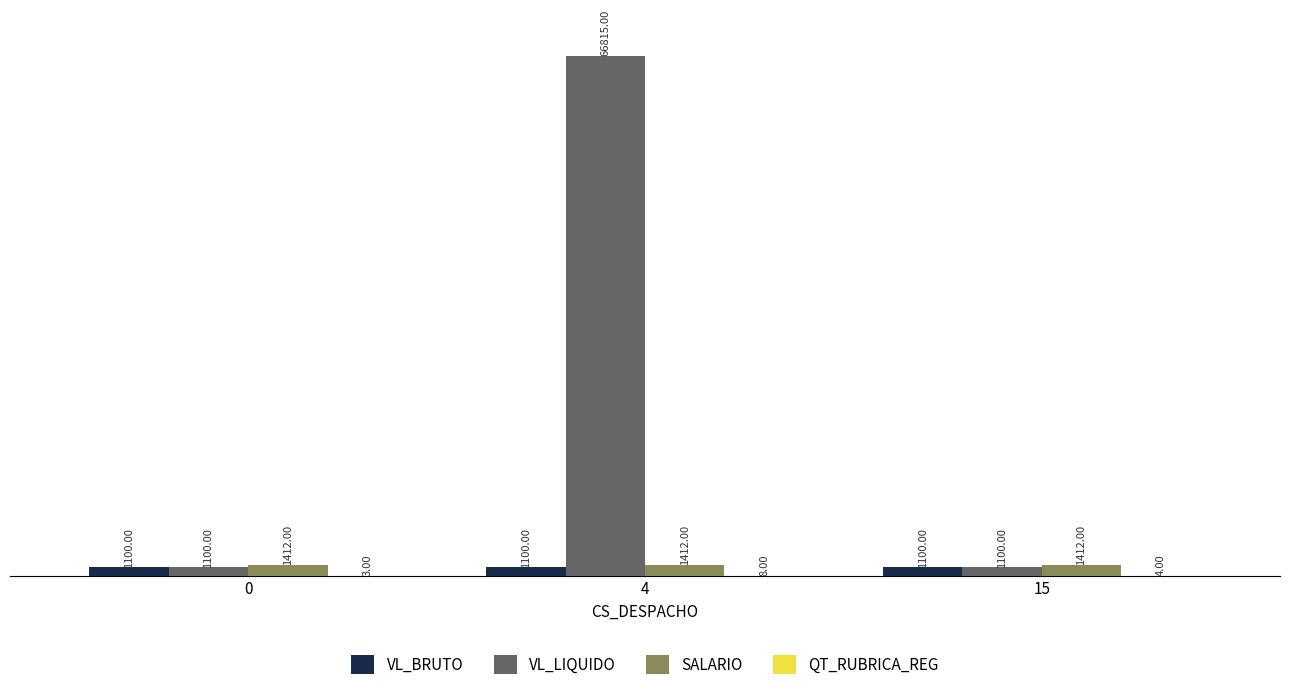

Are the bars horizontal?

No